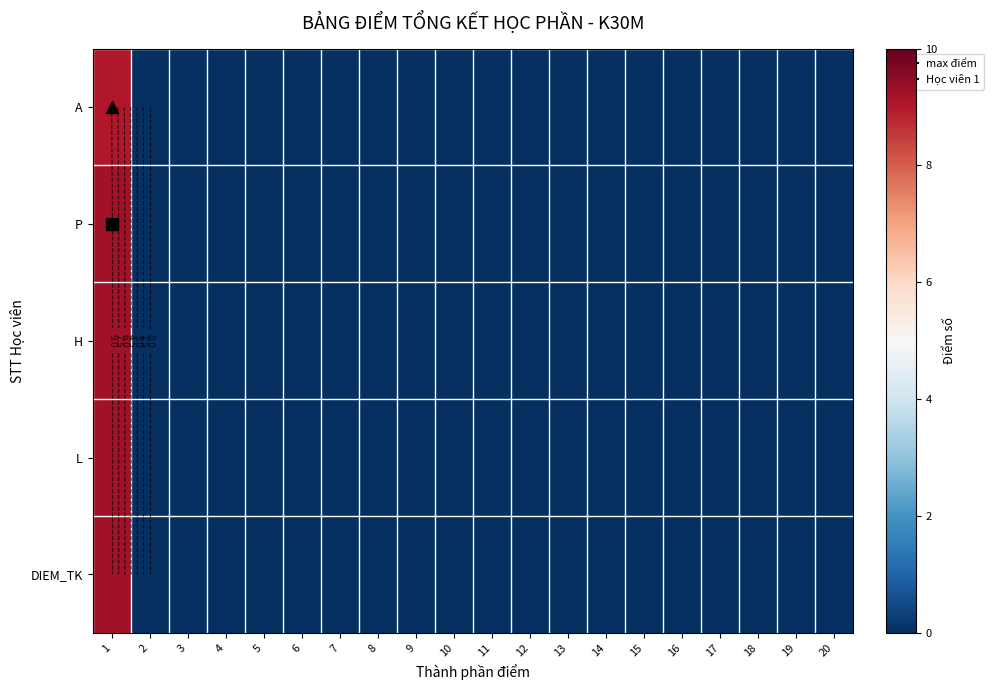

List the labels in order of A value, smallest first.

2, 3, 4, 5, 6, 7, 8, 9, 10, 11, 12, 13, 14, 15, 16, 17, 18, 19, 20, 1